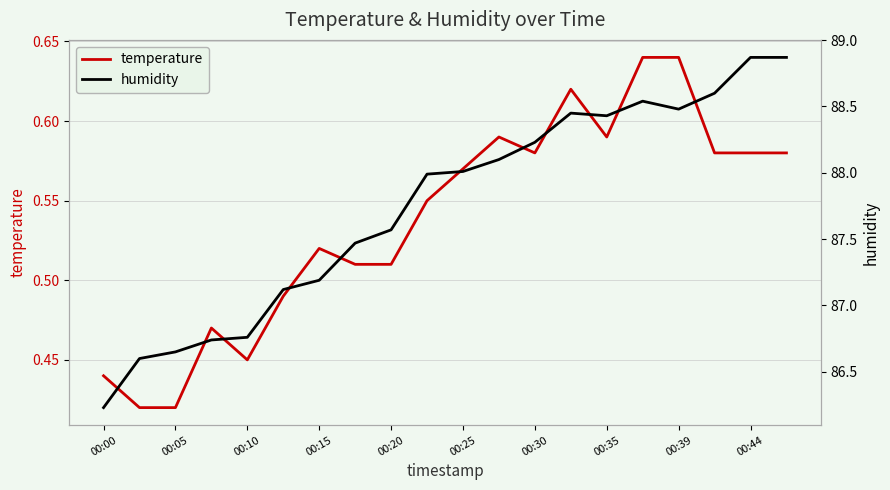

At which category does humidity reach its first local peak?

13